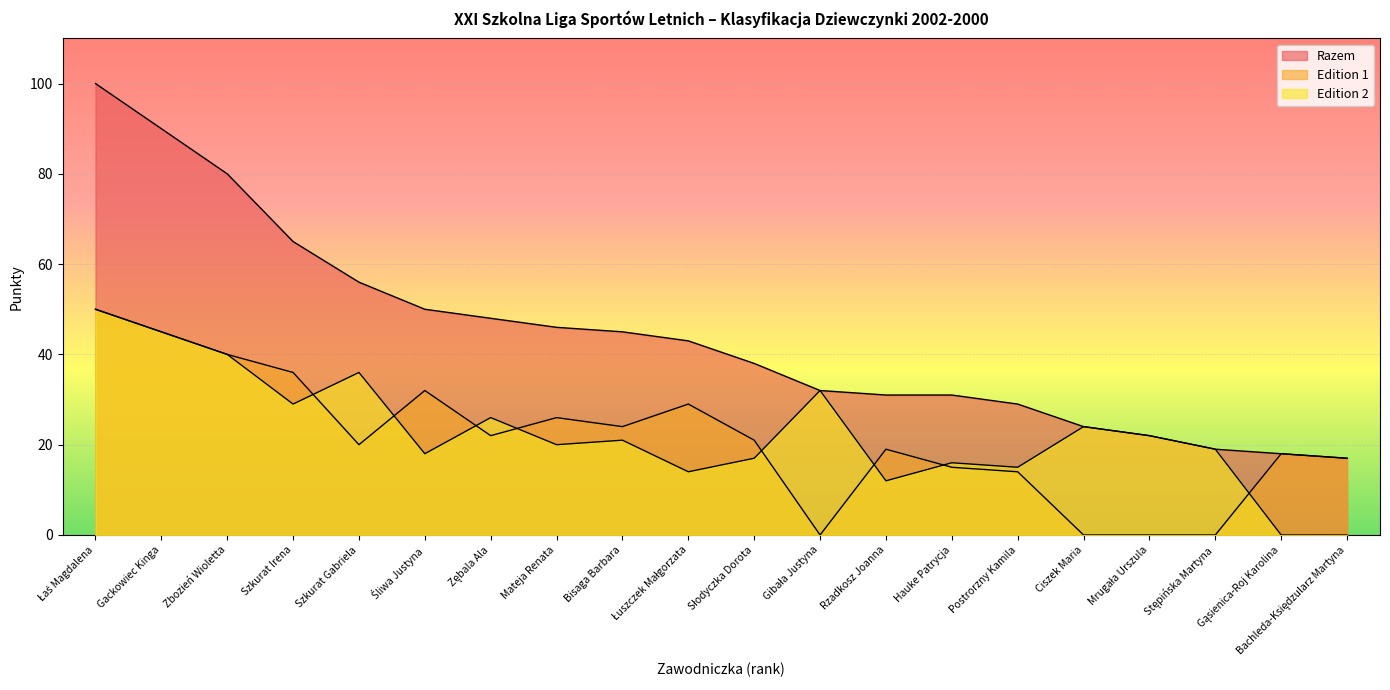

At which label does Edition 2 first exceed 21?

Łaś Magdalena